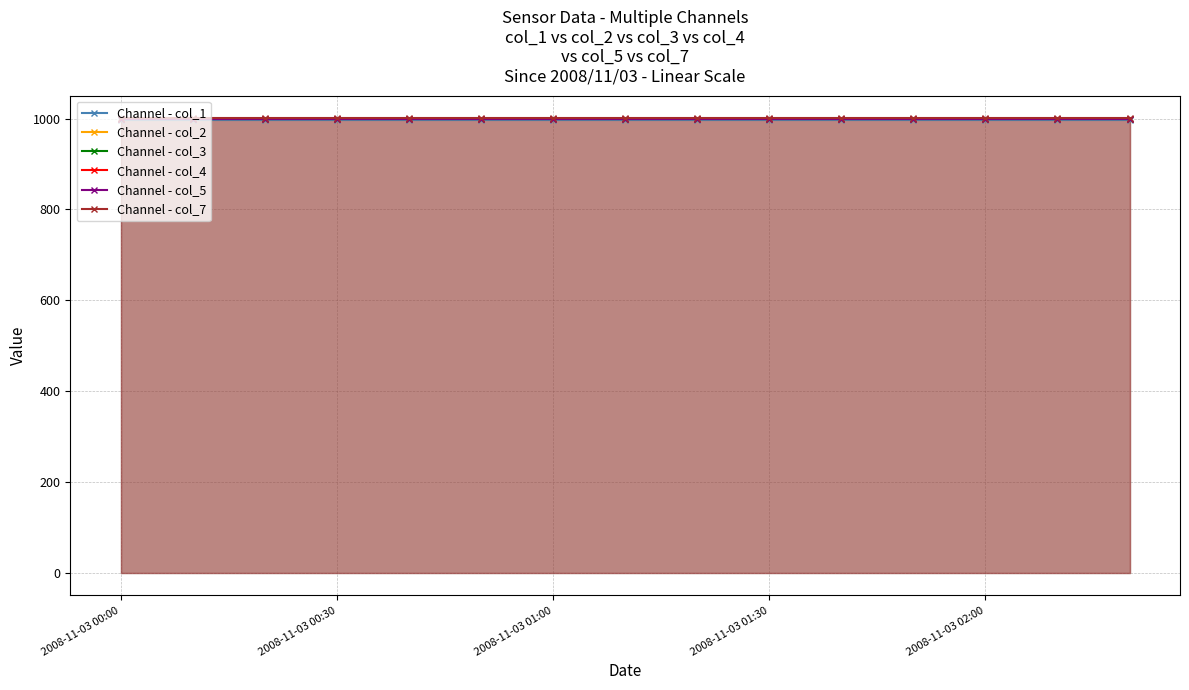

The value of Channel - col_2 at 2008-11-03 00:30 is 1602.1. True or false?

False